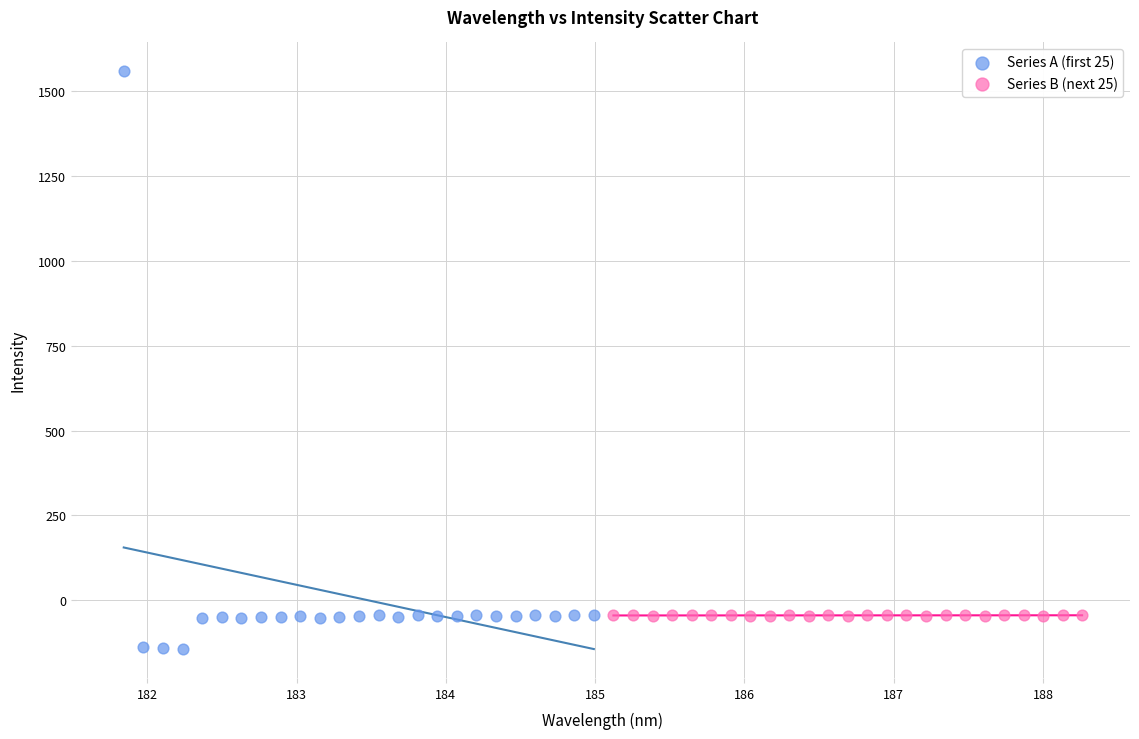

Which series contains the highest Y value?

Series A (first 25)